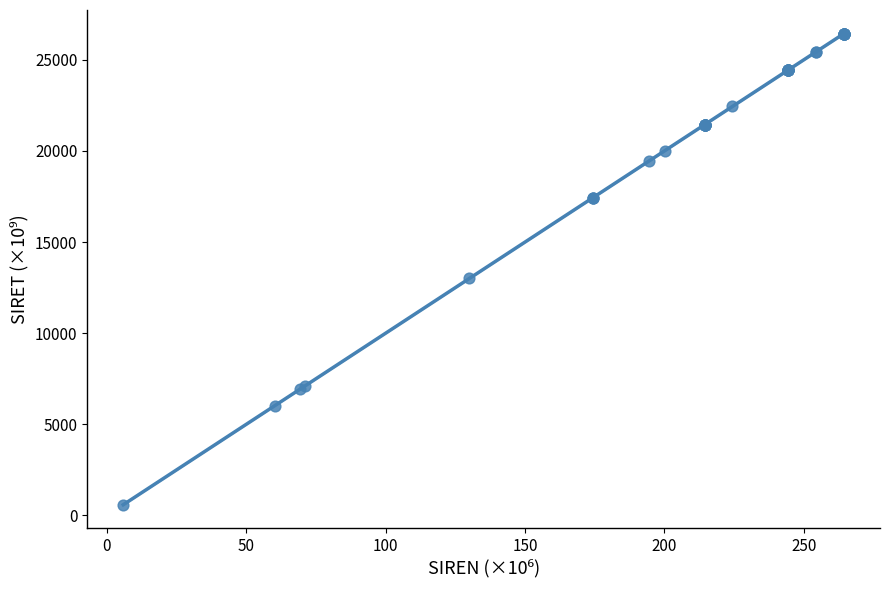

What Y value in the scatter plot is closest to 13513?

13001.3